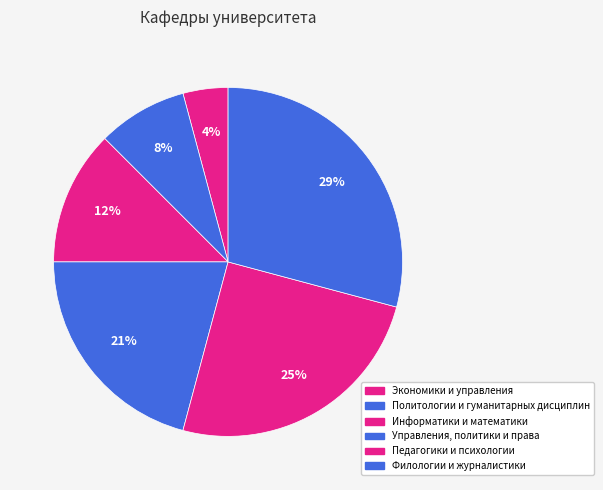

Is there a majority slice in this chart?

No